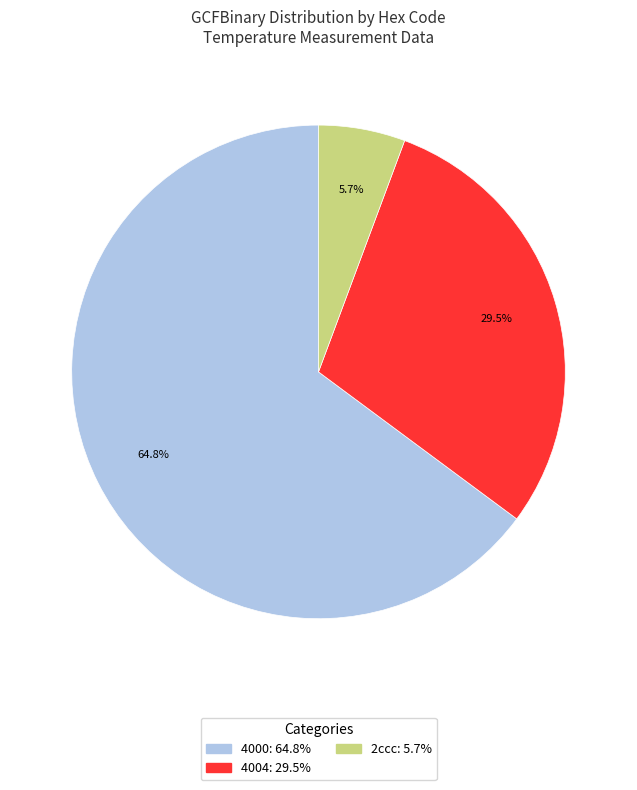

Is there a majority slice in this chart?

Yes